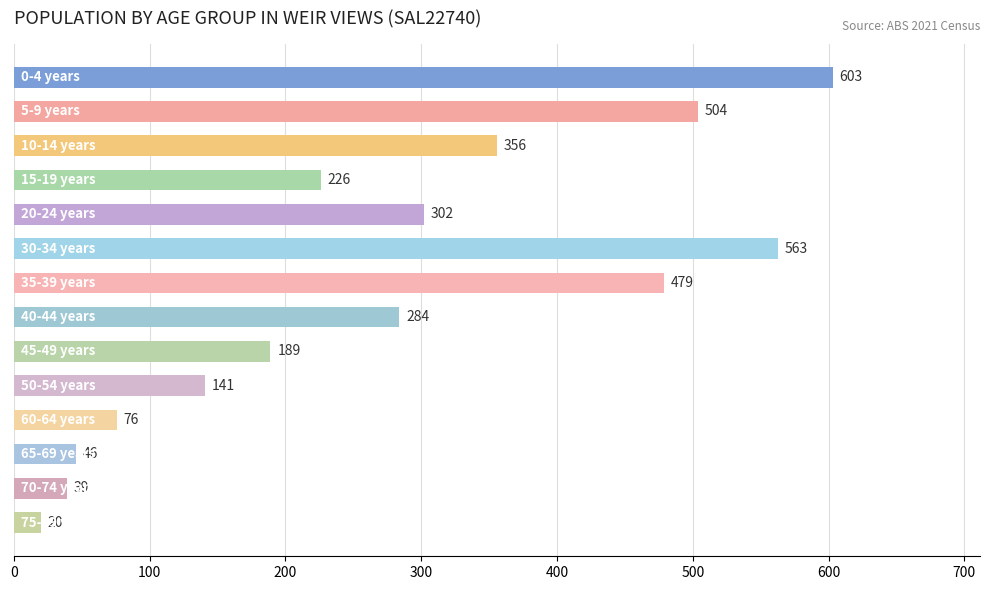

What is the difference between the second highest and minimum values?

543